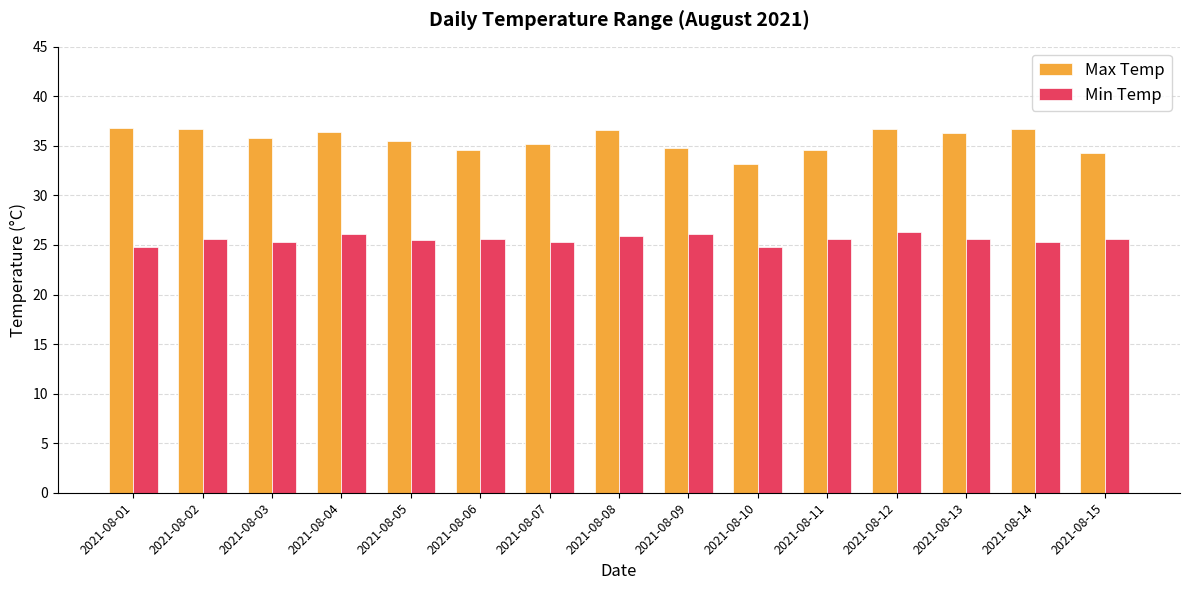

What is the minimum value for Min Temp?

24.8